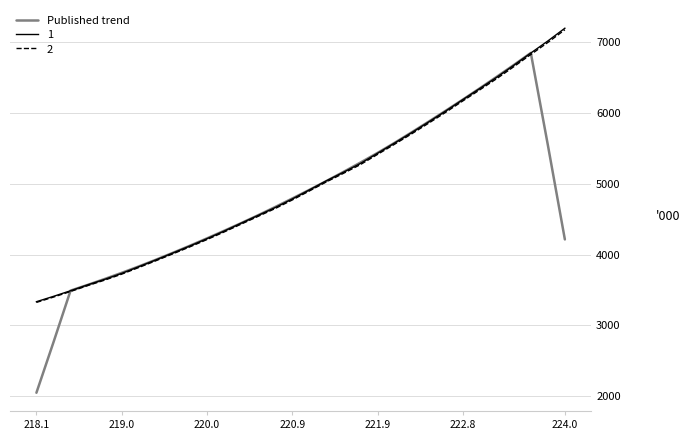

What is the minimum value shown in the chart?

2046.5